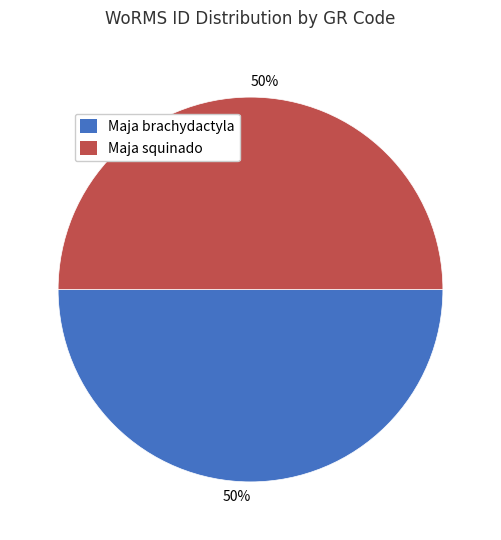

To the nearest percent, what is the average slice percentage?

50%